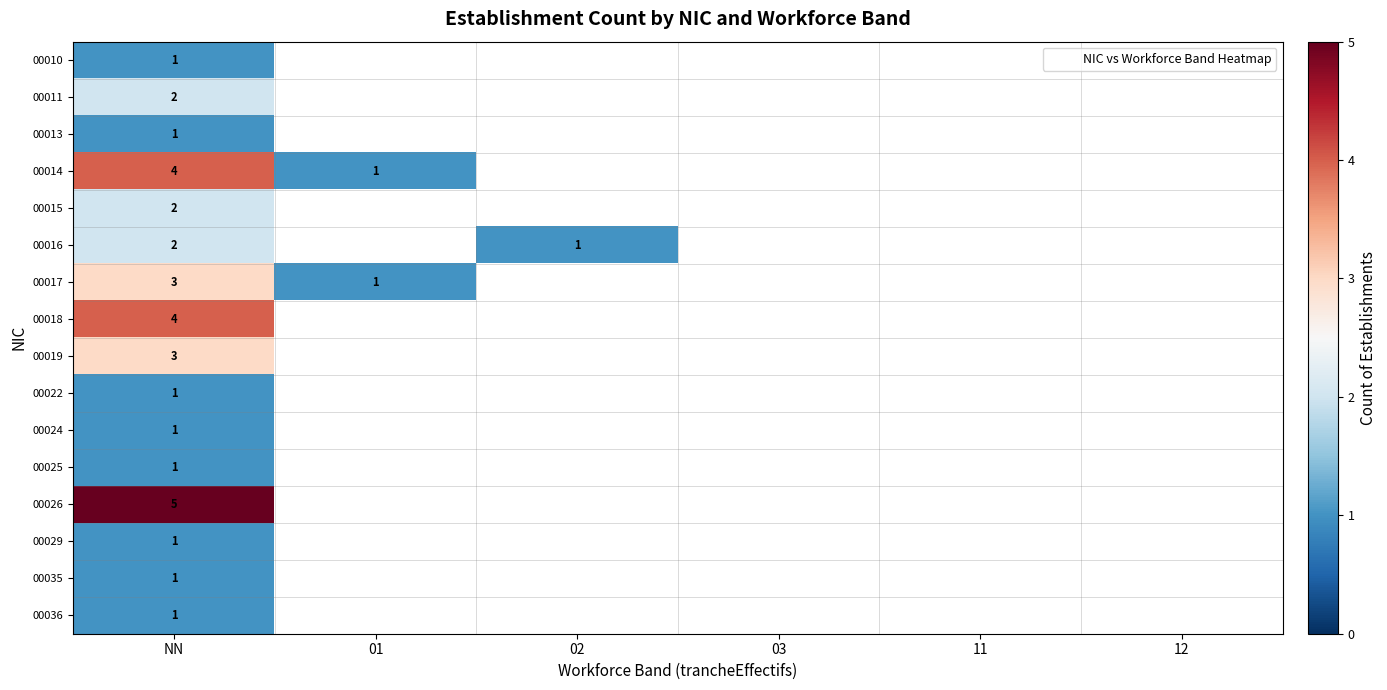

Rank the series at 02 from lowest to highest value.

00010, 00011, 00013, 00014, 00015, 00016, 00017, 00018, 00019, 00022, 00024, 00025, 00026, 00029, 00035, 00036